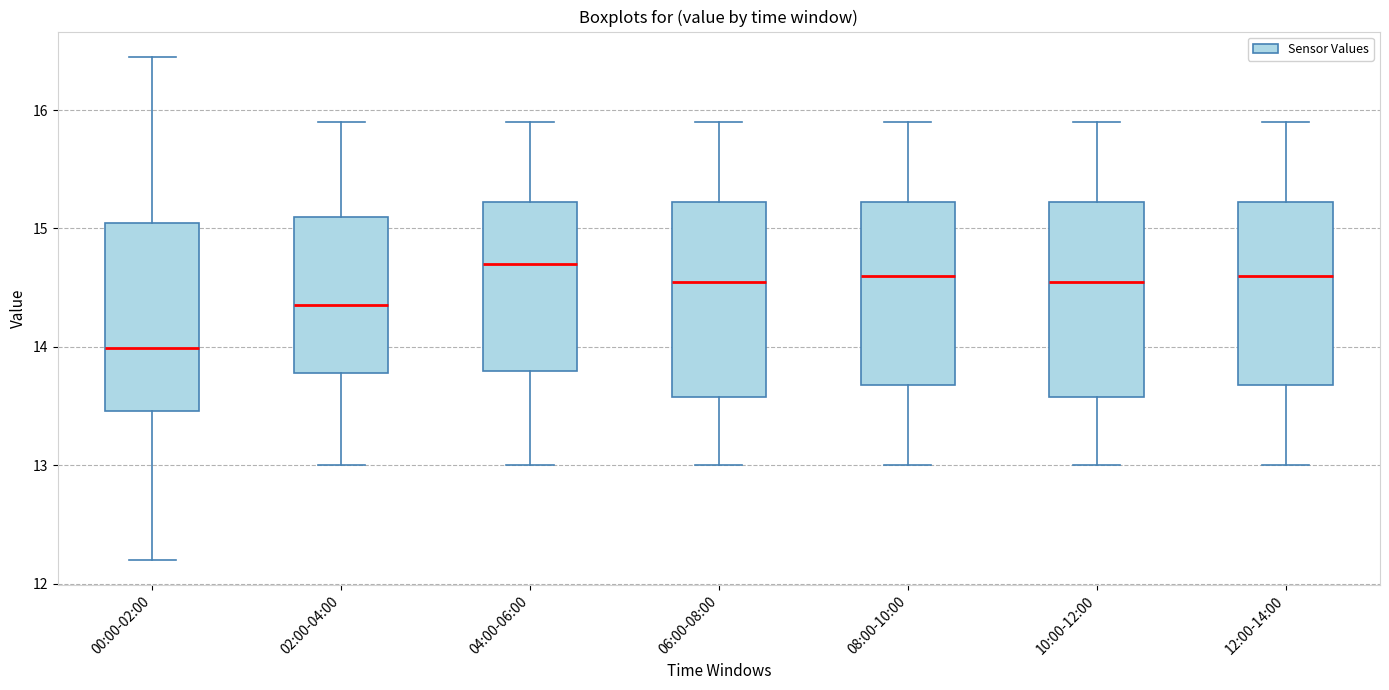

Which box's median line is the lowest?

00:00-02:00